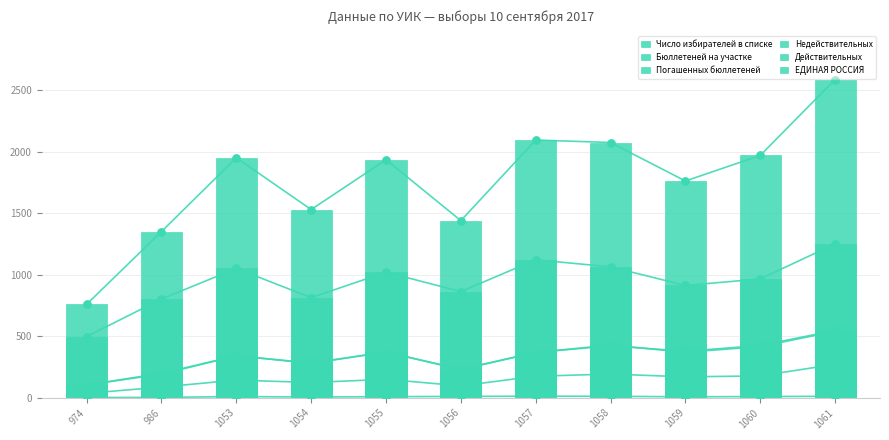

Which series reaches the maximum Y coordinate?

Число избирателей в списке